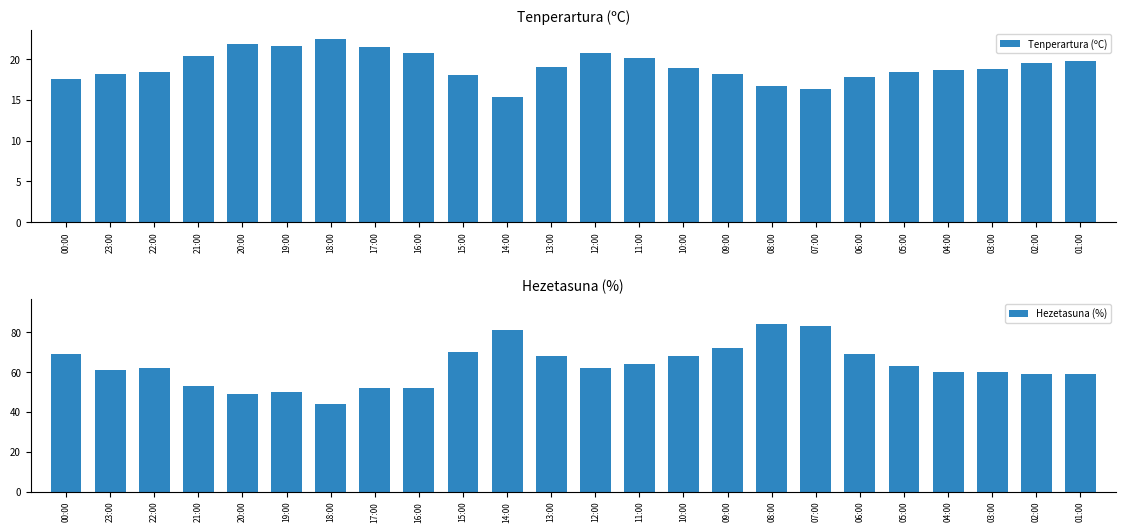

How many categories are shown in the chart?

24